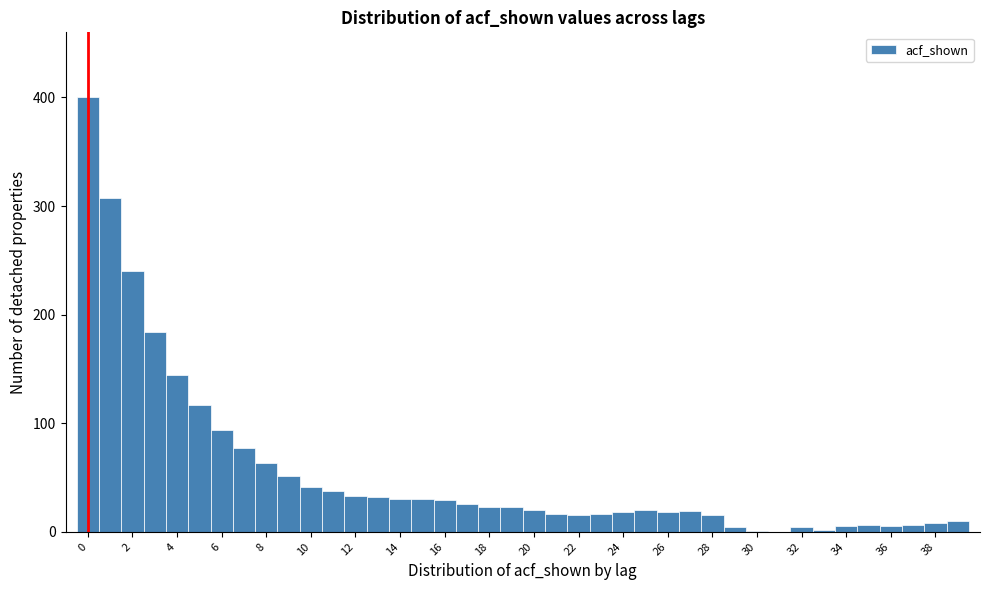

Reading left to right, transcribe this chart: for each bar, give the range it covers on the x-axis and its height. Neither the bar edges nor the heights are printed on the chart, so give them approximately, as read against the axes.

-0.5 to 0.5: 400
0.5 to 1.5: 310
1.5 to 2.5: 240
2.5 to 3.5: 180
3.5 to 4.5: 140
4.5 to 5.5: 120
5.5 to 6.5: 90
6.5 to 7.5: 80
7.5 to 8.5: 60
8.5 to 9.5: 50
9.5 to 10.5: 40
10.5 to 11.5: 40
11.5 to 12.5: 30
12.5 to 13.5: 30
13.5 to 14.5: 30
14.5 to 15.5: 30
15.5 to 16.5: 30
16.5 to 17.5: 30
17.5 to 18.5: 20
18.5 to 19.5: 20
19.5 to 20.5: 20
20.5 to 21.5: 20
21.5 to 22.5: 20
22.5 to 23.5: 20
23.5 to 24.5: 20
24.5 to 25.5: 20
25.5 to 26.5: 20
26.5 to 27.5: 20
27.5 to 28.5: 20
28.5 to 29.5: under 10
29.5 to 30.5: under 10
30.5 to 31.5: 0
31.5 to 32.5: under 10
32.5 to 33.5: under 10
33.5 to 34.5: under 10
34.5 to 35.5: under 10
35.5 to 36.5: under 10
36.5 to 37.5: under 10
37.5 to 38.5: under 10
38.5 to 39.5: 10